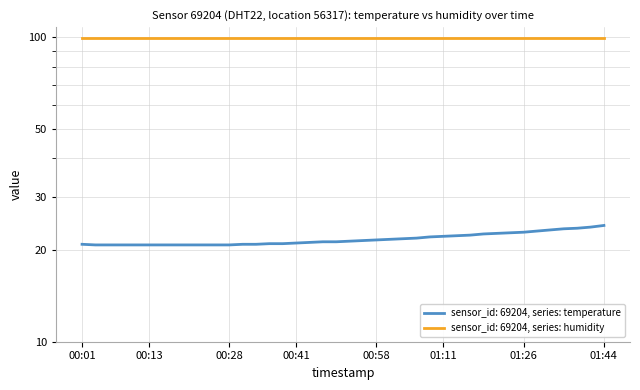

Count the number of values greater than 21.

24